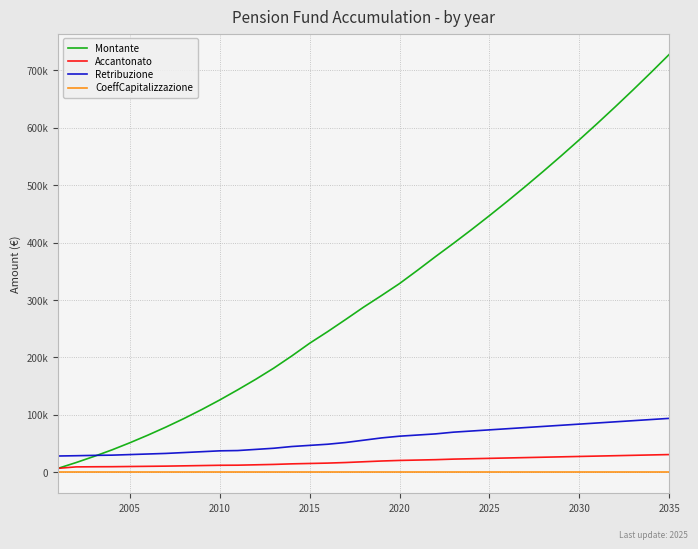

Does the chart display data point markers on the line(s)?

No